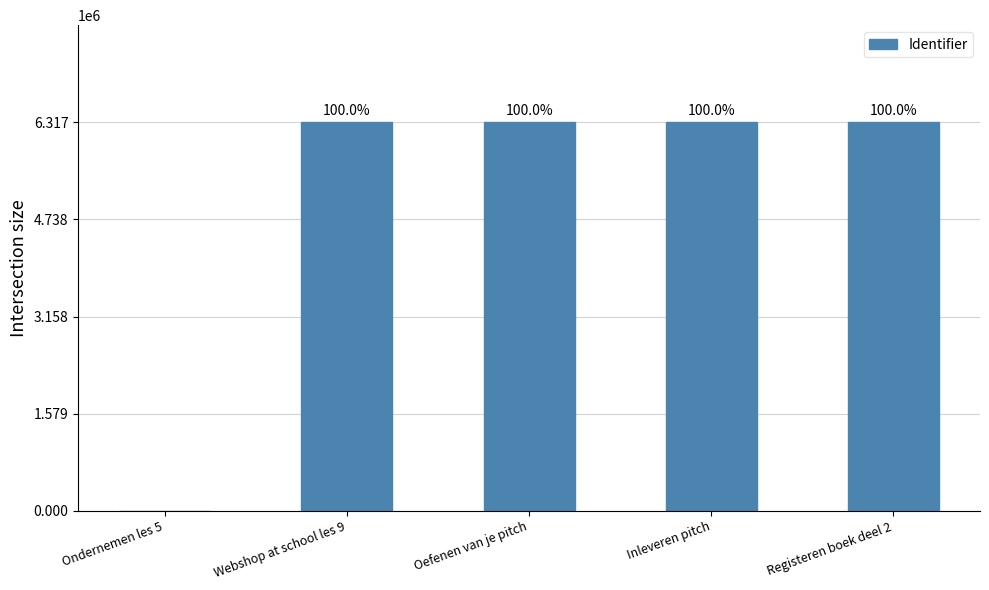

How many data points are above 6316643?

2